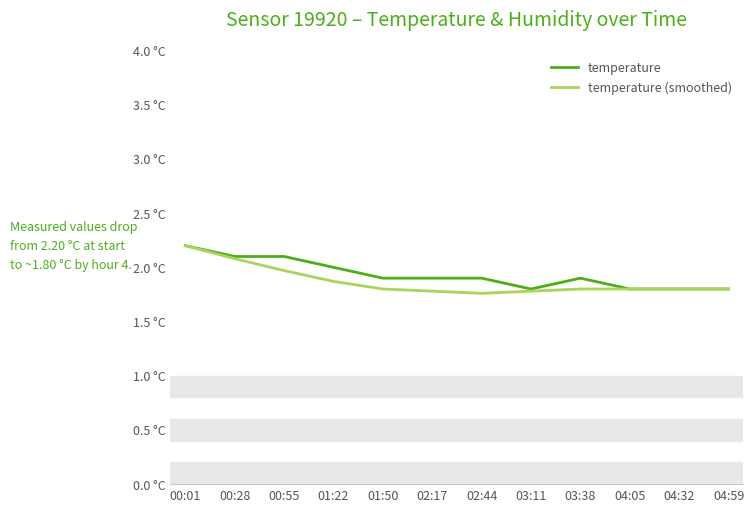

True or false: temperature (smoothed) and temperature cross at least once.

False